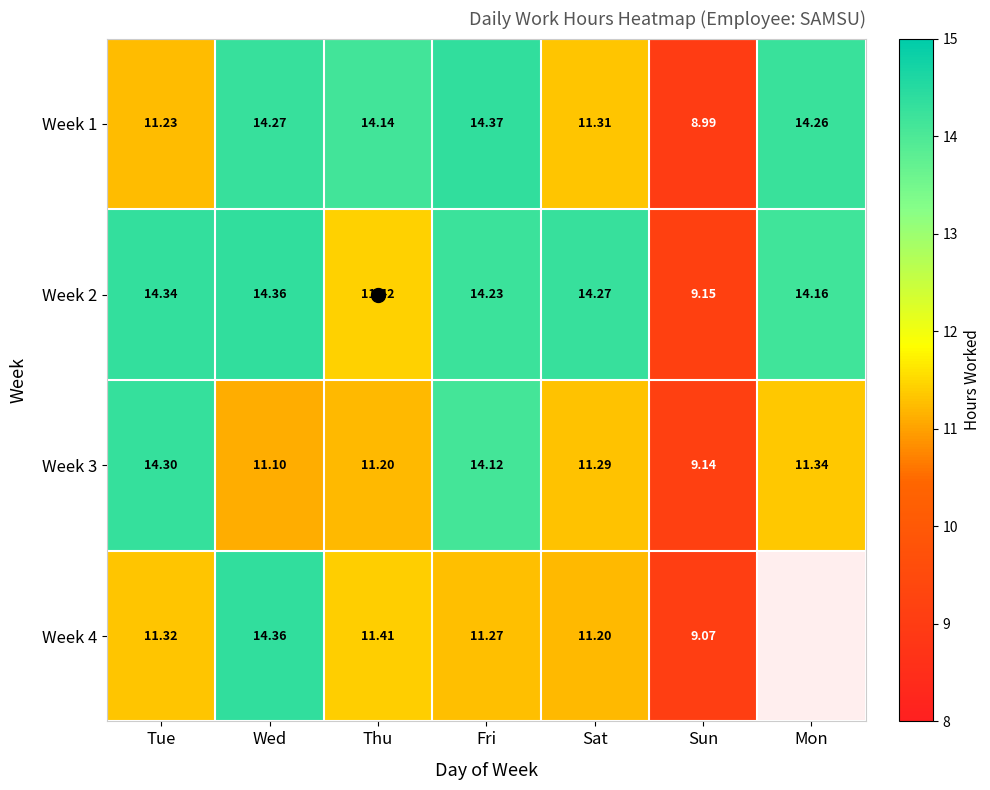

What is the maximum value shown in the chart?

14.4